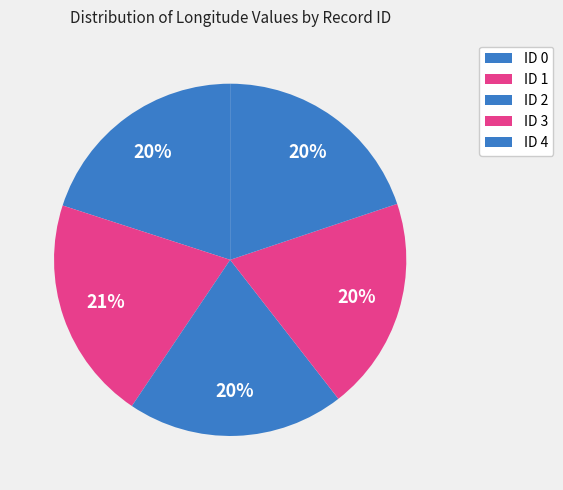

Rank the categories by value from lowest to highest.

ID 3, ID 4, ID 2, ID 0, ID 1